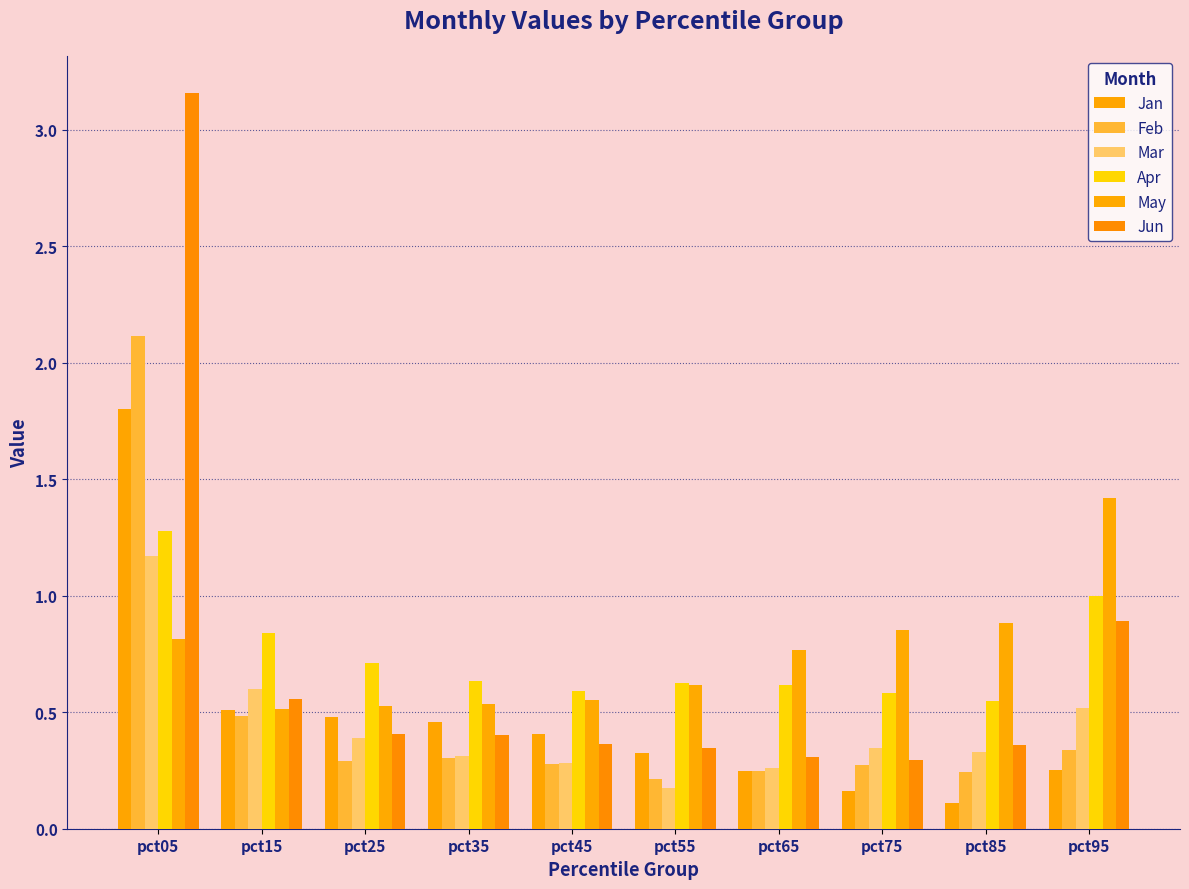

At which category does the chart reach its minimum across all series?

pct85